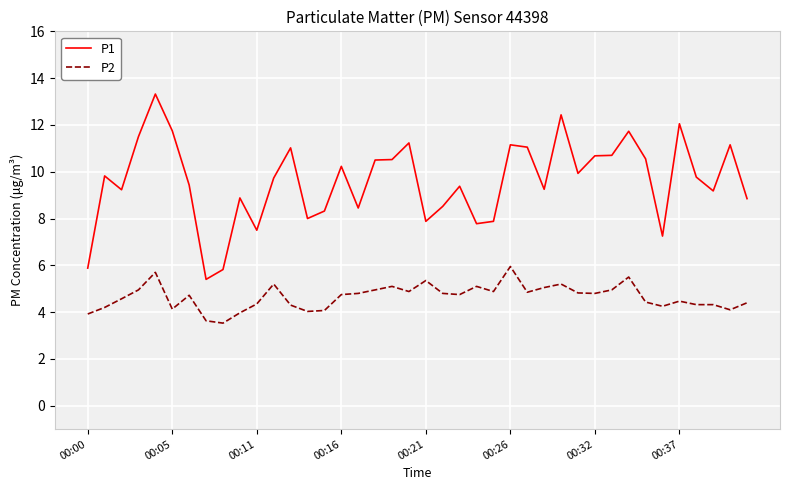

What is the highest value of the P1 series?

13.3